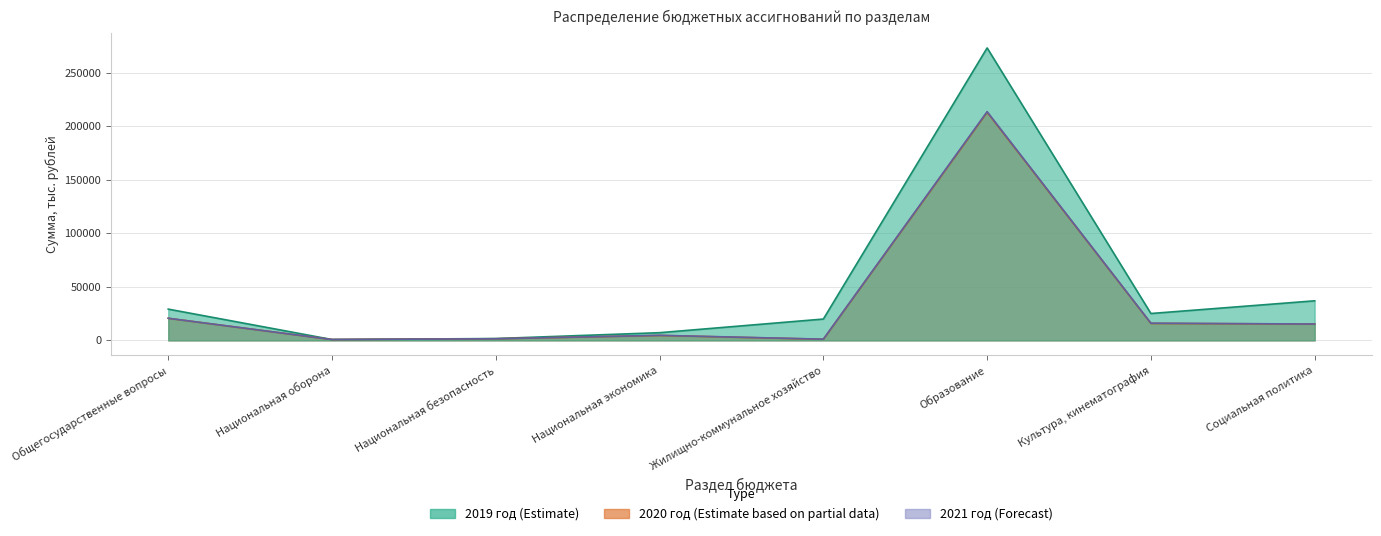

What is the value of the 2020 год (Estimate based on partial data) point at the 6th from the left?

213288.0